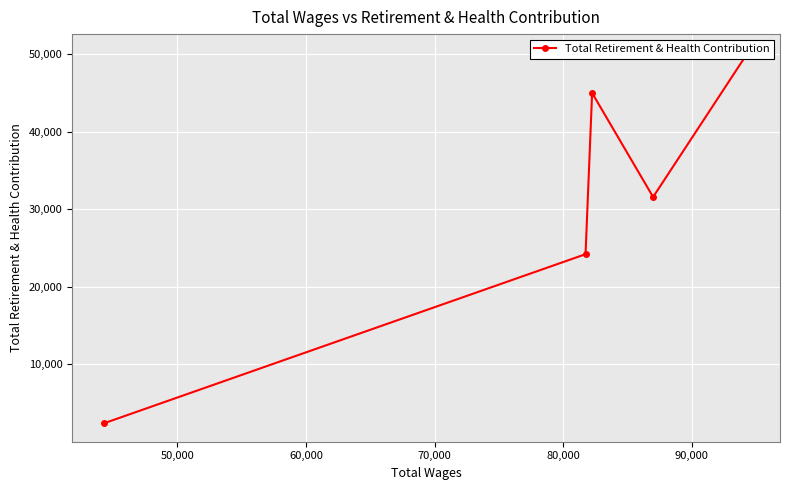

What is the maximum value shown in the chart?

50163